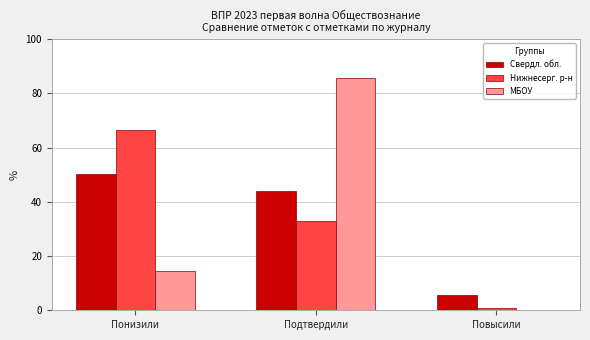

What is the greatest value displayed?

85.7